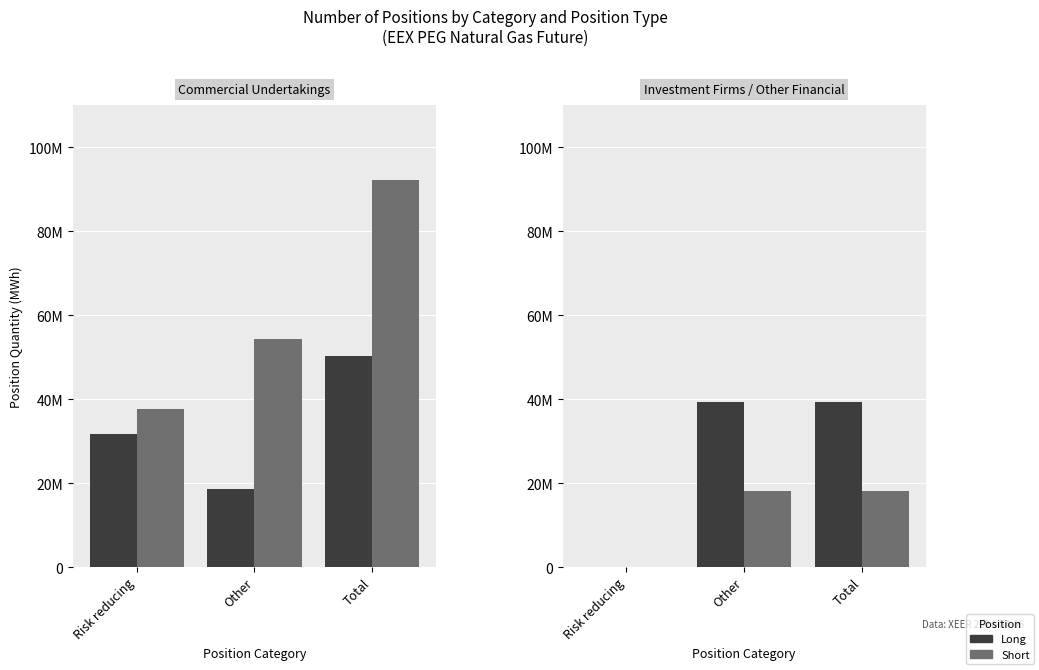

What is the spread (max minus min) of values at Risk reducing?

37731536